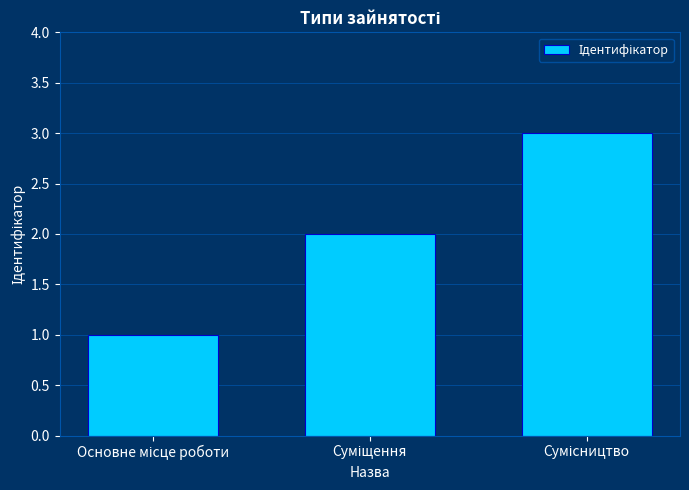

What is the sum of all values?

6